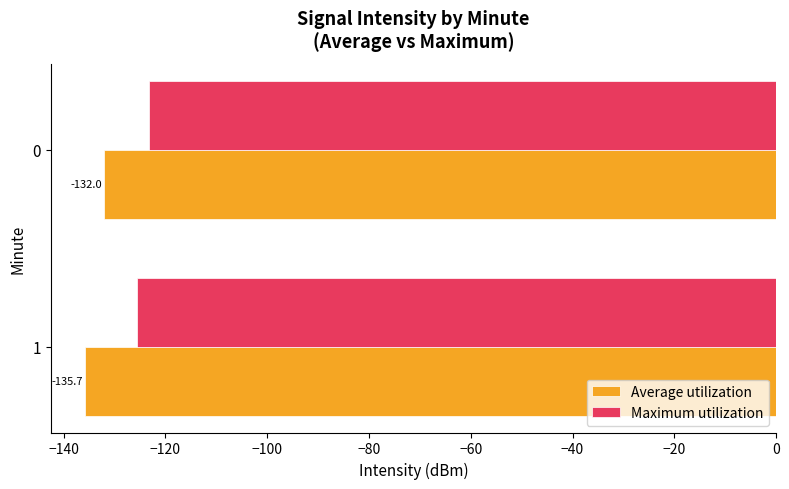

Rank the series by their average value, from highest to lowest.

Maximum utilization, Average utilization